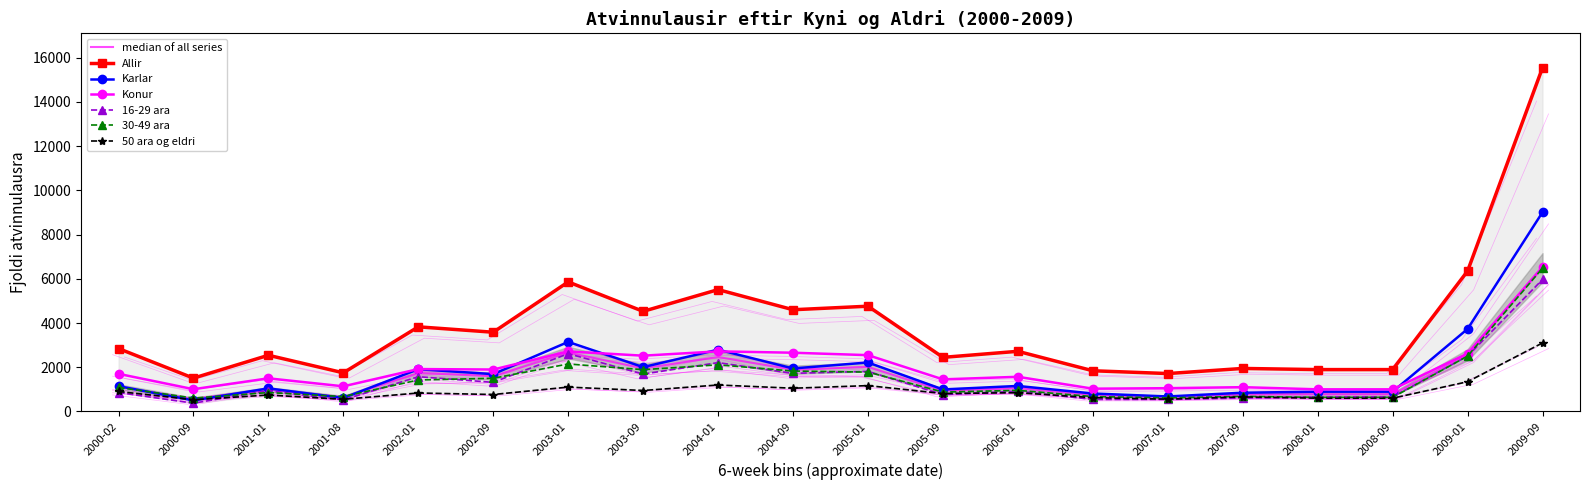

At which label does 30-49 ara first exceed 942?

2000-02